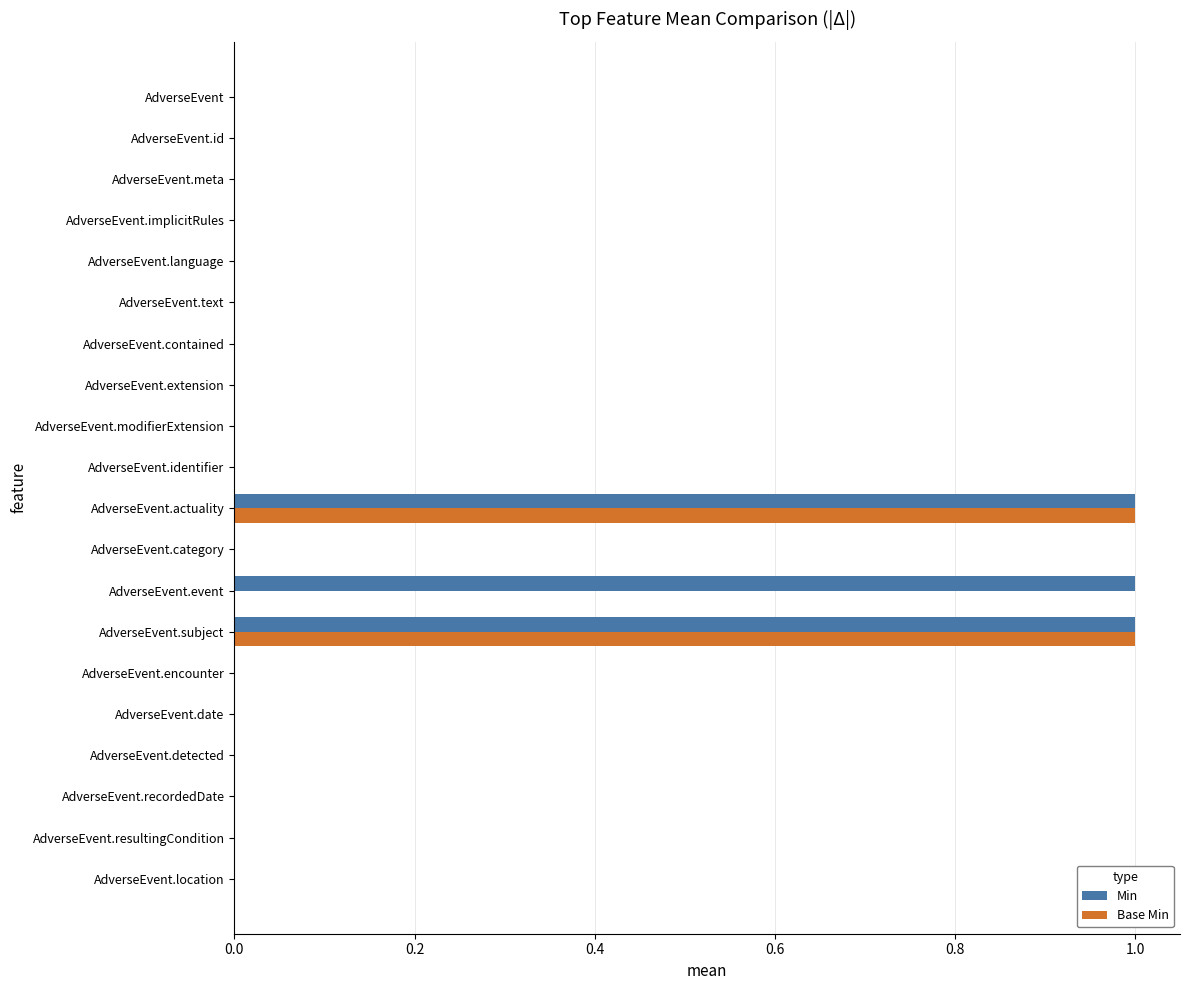

What is the sum of all Min values?

3